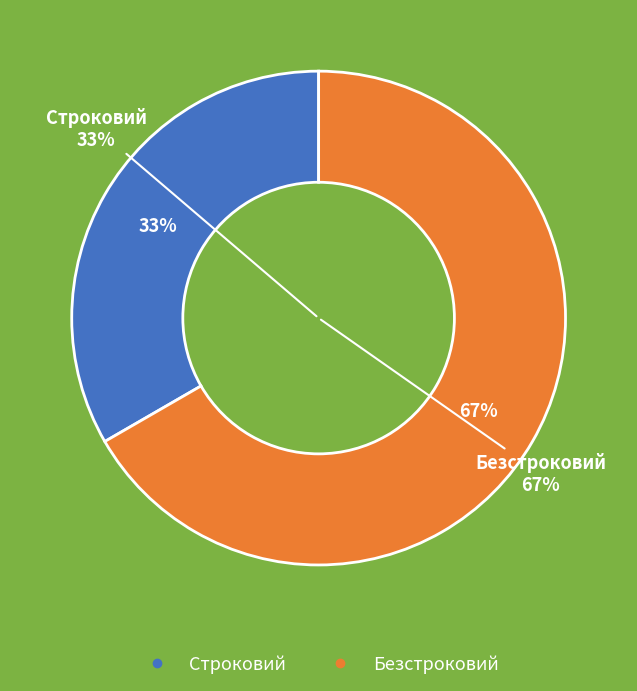

Is it true that Строковий is 33% of the pie?

True